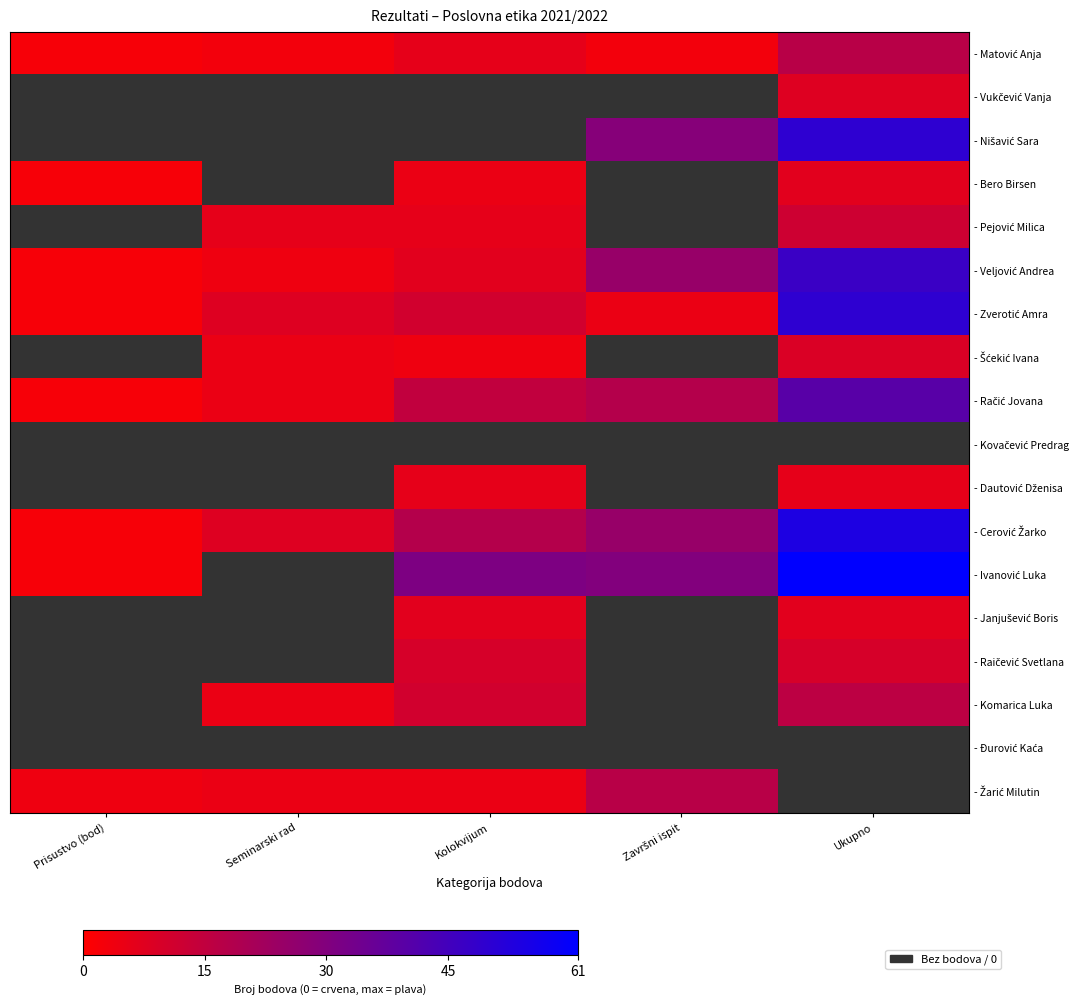

At which label does - Cerović Žarko reach its peak?

Ukupno